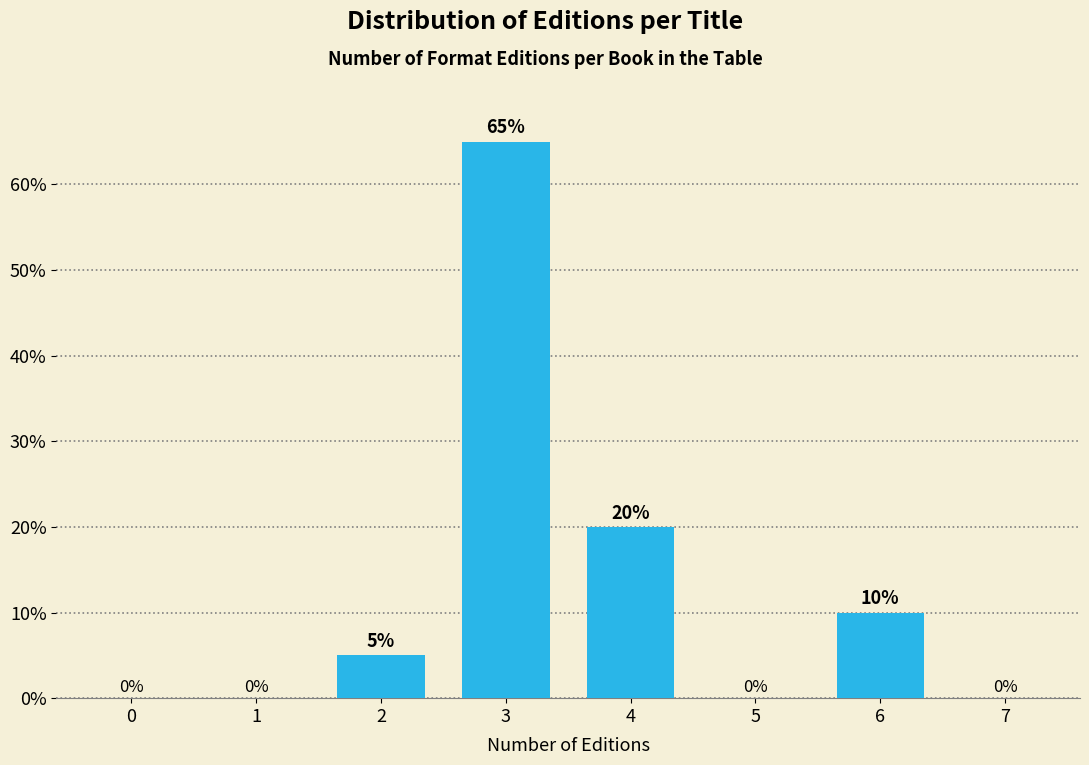

Reading left to right, transcribe all the data shown in this chart.

0=0	1=0	2=5	3=65	4=20	5=0	6=10	7=0